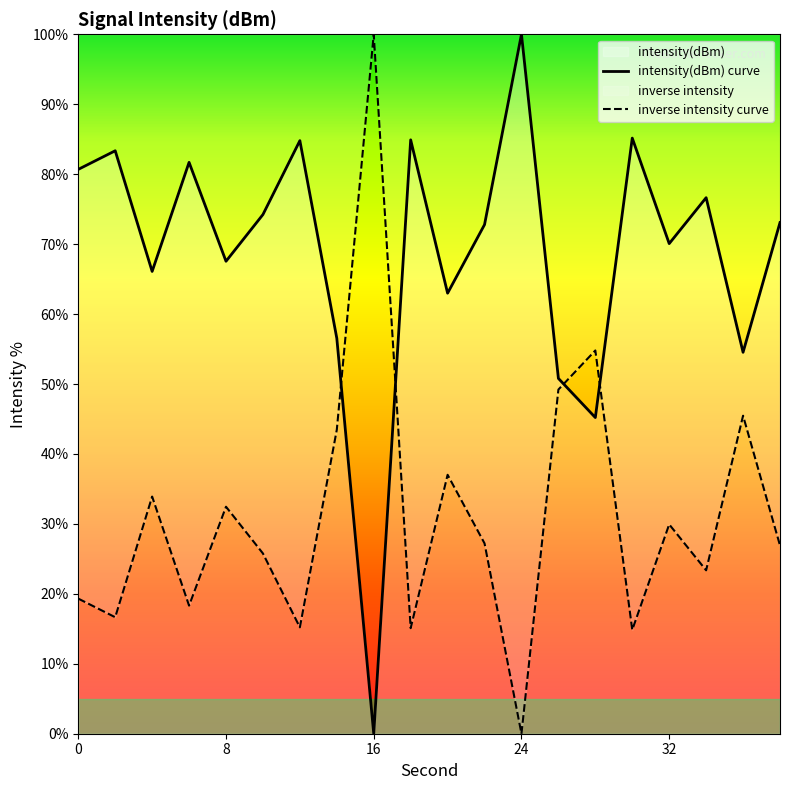

How many points are higher than both their immediate neighbors (excluding endpoints)?

7